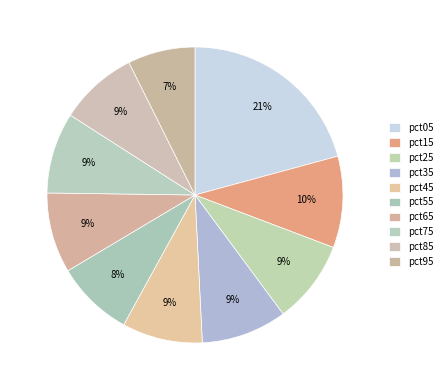

To the nearest percent, what percentage of the pie is pct65?

9%